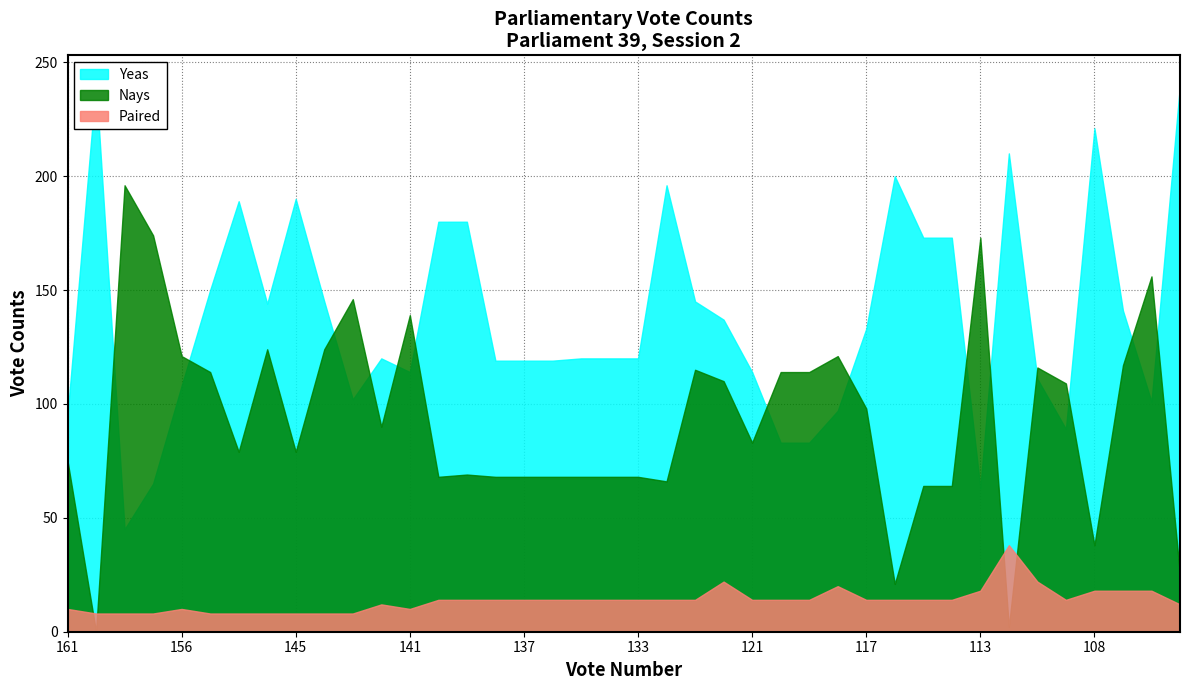

List the series in order of their overall mean, lowest first.

Paired, Nays, Yeas